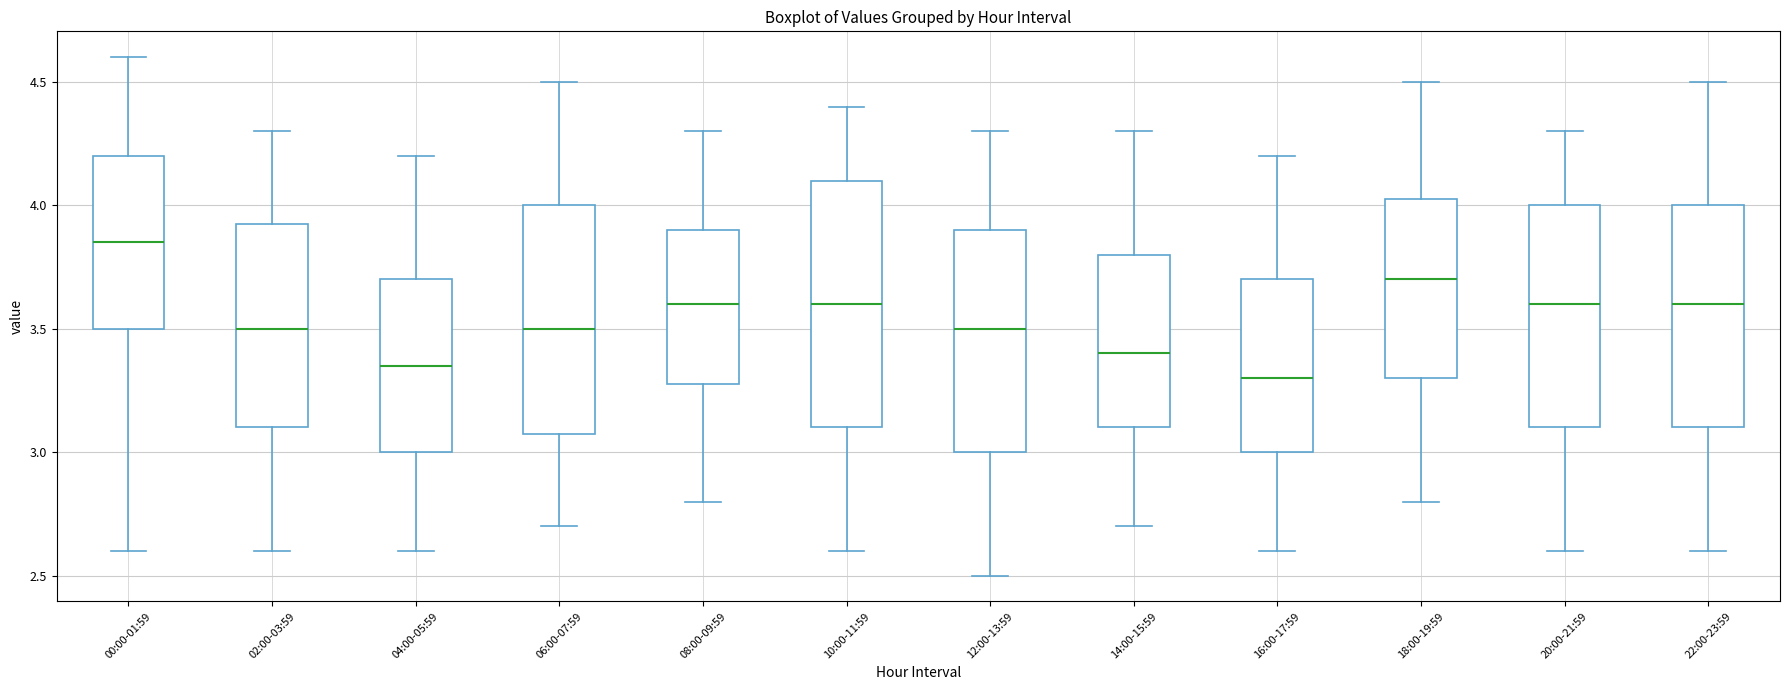

Reading left to right, transcribe this box plot: for each box, give where its median line is, the range the box spans, and where its two whiskers end, as read against the y-axis. The values are not printed on the chart, so give them approximately, as read against the axis.

00:00-01:59: median 3.85, box 3.50 to 4.20, whiskers 2.60 to 4.60
02:00-03:59: median 3.50, box 3.10 to 3.95, whiskers 2.60 to 4.30
04:00-05:59: median 3.35, box 3.00 to 3.70, whiskers 2.60 to 4.20
06:00-07:59: median 3.50, box 3.10 to 4.00, whiskers 2.70 to 4.50
08:00-09:59: median 3.60, box 3.30 to 3.90, whiskers 2.80 to 4.30
10:00-11:59: median 3.60, box 3.10 to 4.10, whiskers 2.60 to 4.40
12:00-13:59: median 3.50, box 3.00 to 3.90, whiskers 2.50 to 4.30
14:00-15:59: median 3.40, box 3.10 to 3.80, whiskers 2.70 to 4.30
16:00-17:59: median 3.30, box 3.00 to 3.70, whiskers 2.60 to 4.20
18:00-19:59: median 3.70, box 3.30 to 4.05, whiskers 2.80 to 4.50
20:00-21:59: median 3.60, box 3.10 to 4.00, whiskers 2.60 to 4.30
22:00-23:59: median 3.60, box 3.10 to 4.00, whiskers 2.60 to 4.50